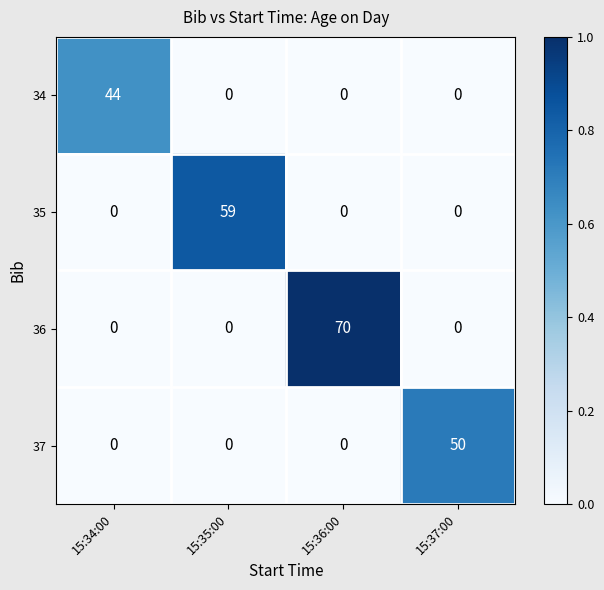

Rank the series by their average value, from highest to lowest.

36, 35, 37, 34